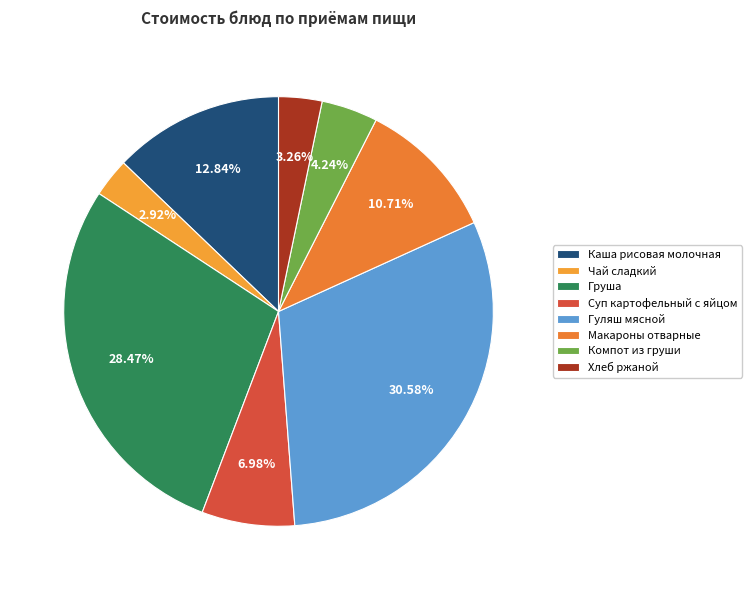

How many slices are in this pie chart?

8